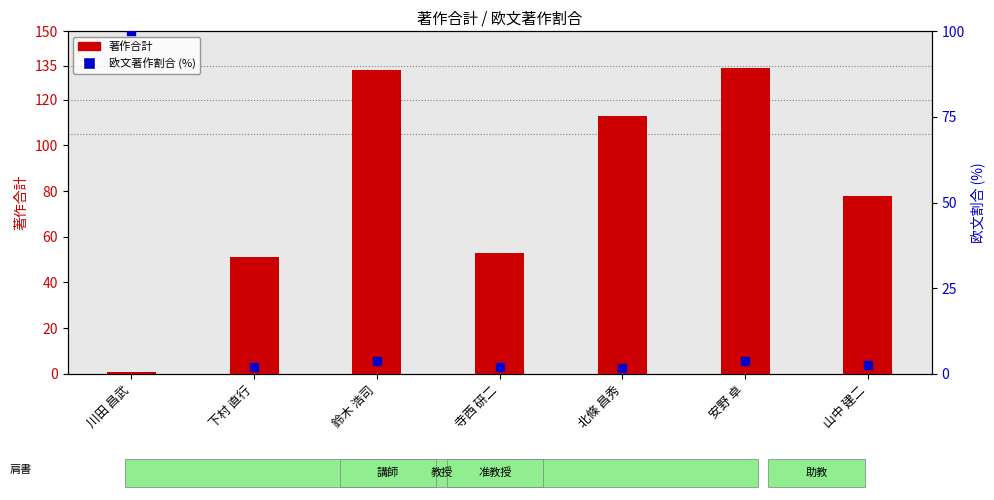

Is the value of 欧文著作割合 (%) at 北條 昌秀 greater than the value of 著作合計 at 寺西 研二?

No